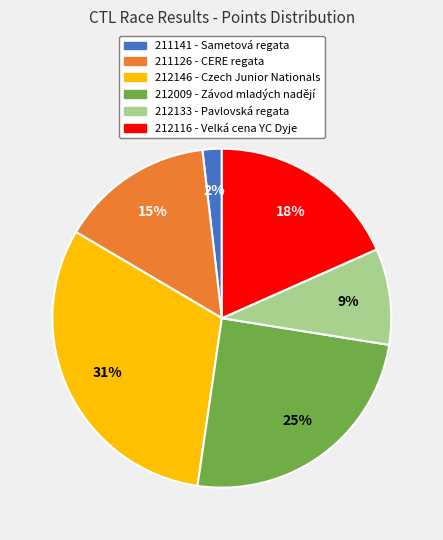

How many slices are in this pie chart?

6